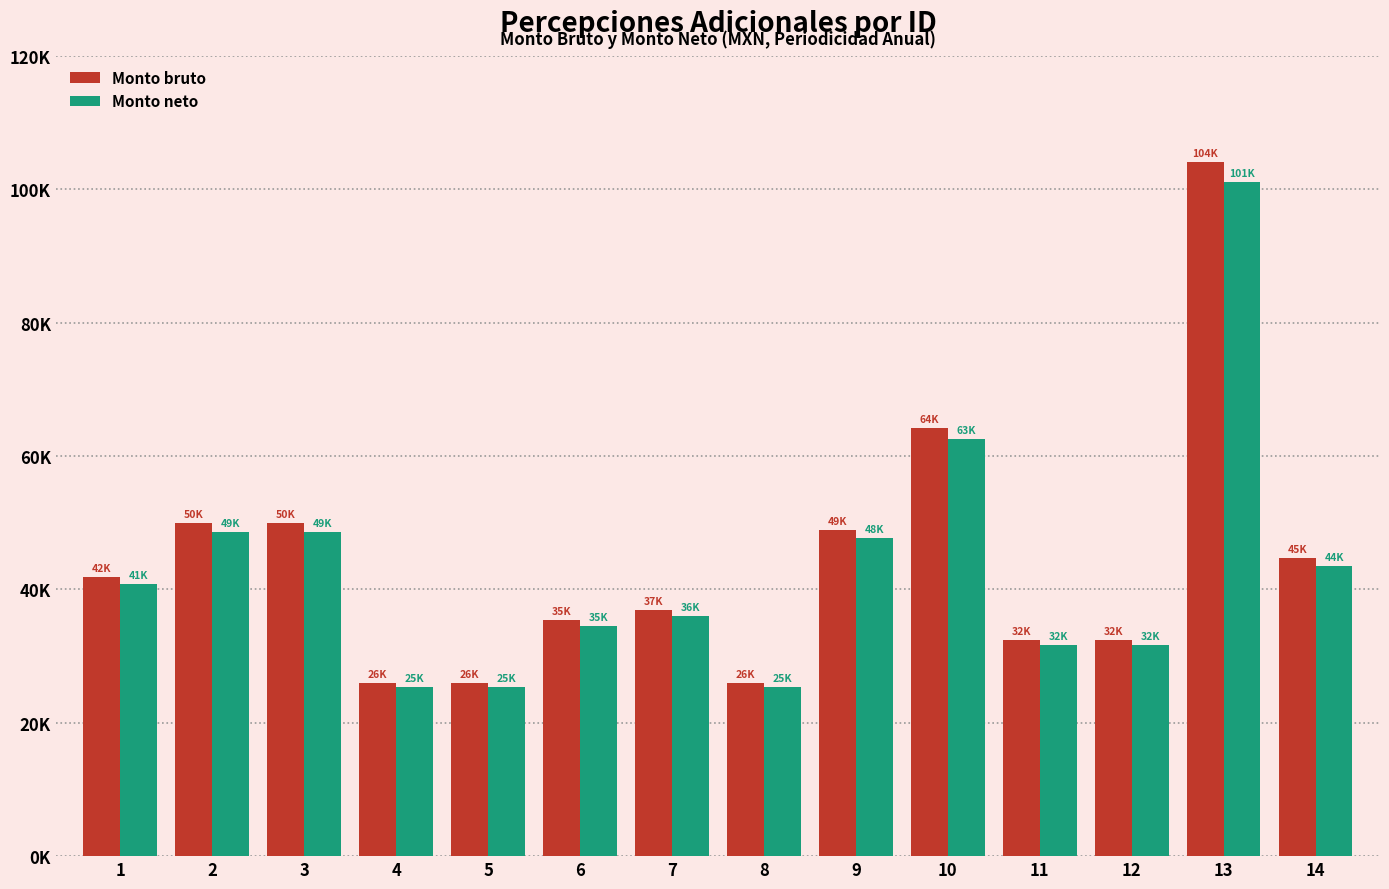

What is the sum of the Monto neto values at 8 and 9?

73070.6